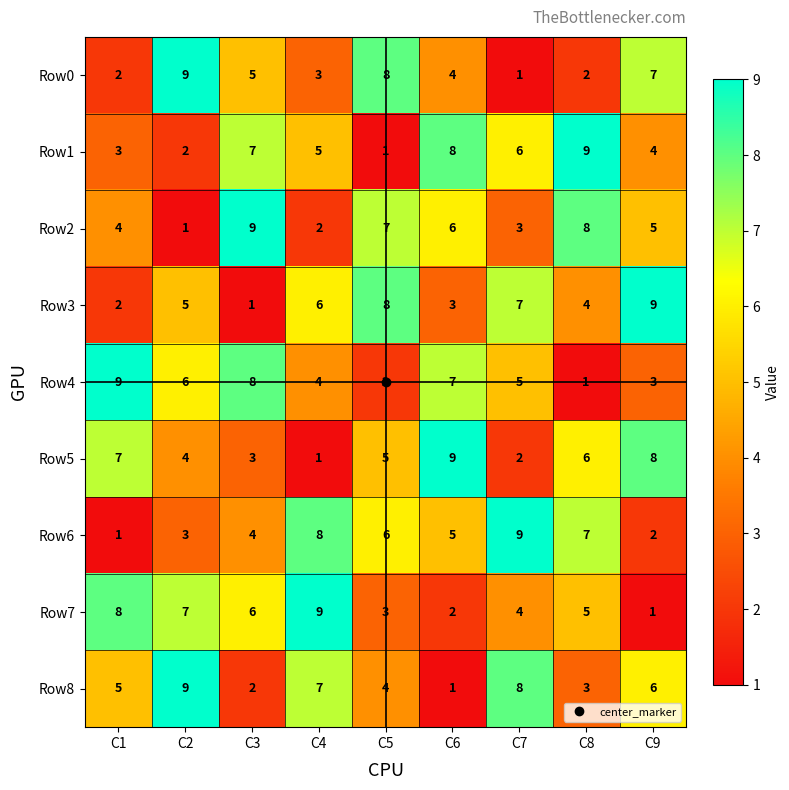

Is it true that Row4 equals 7 at C4?

False